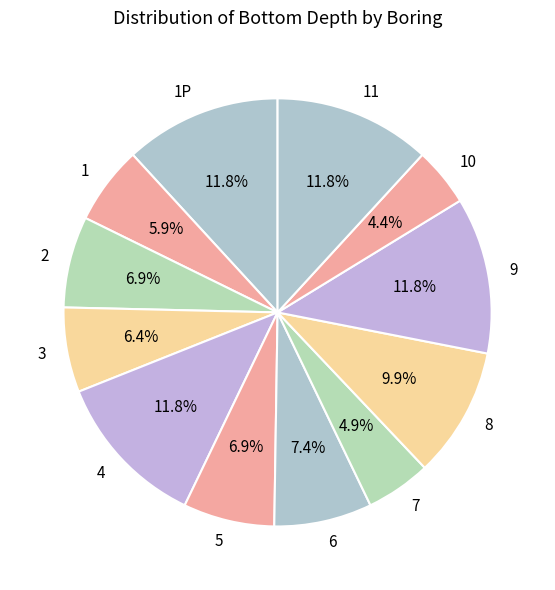

How much of the chart is everything except 8?

90.1%